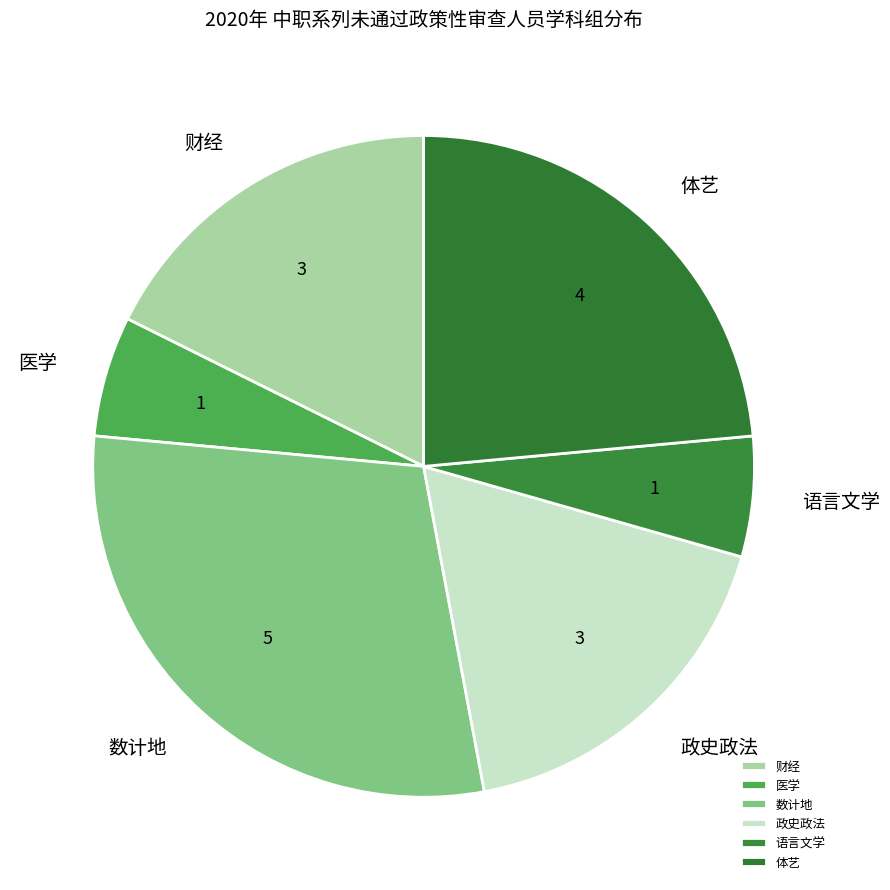

Approximately how many times larger is the value at 医学 compared to 财经?

0.3